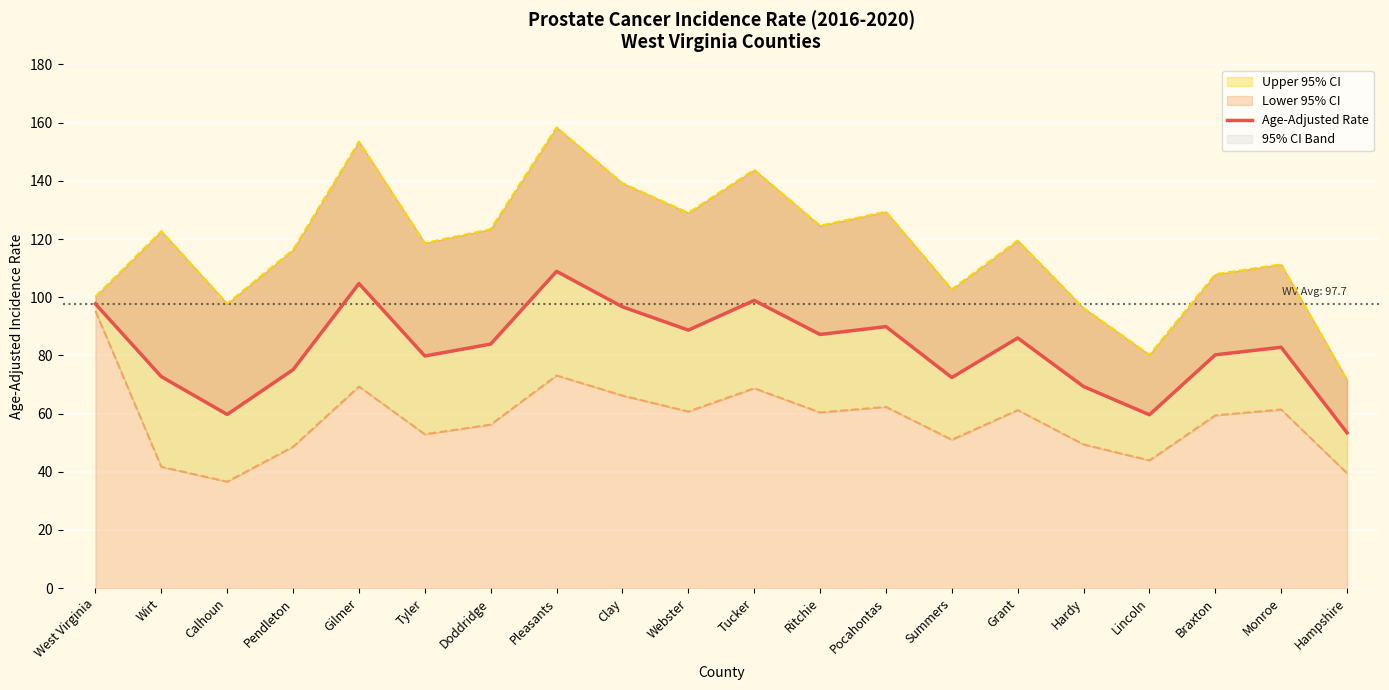

What is the sum of all values?

1647.6